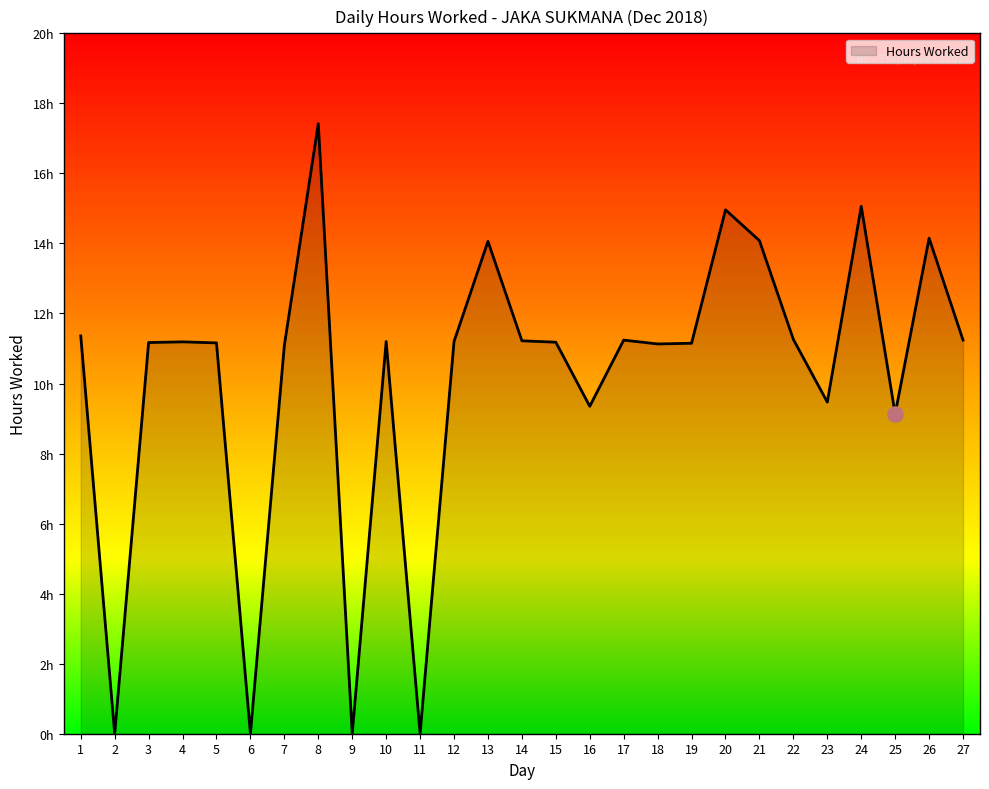

What is the change in value from 14 to 19?

-0.1